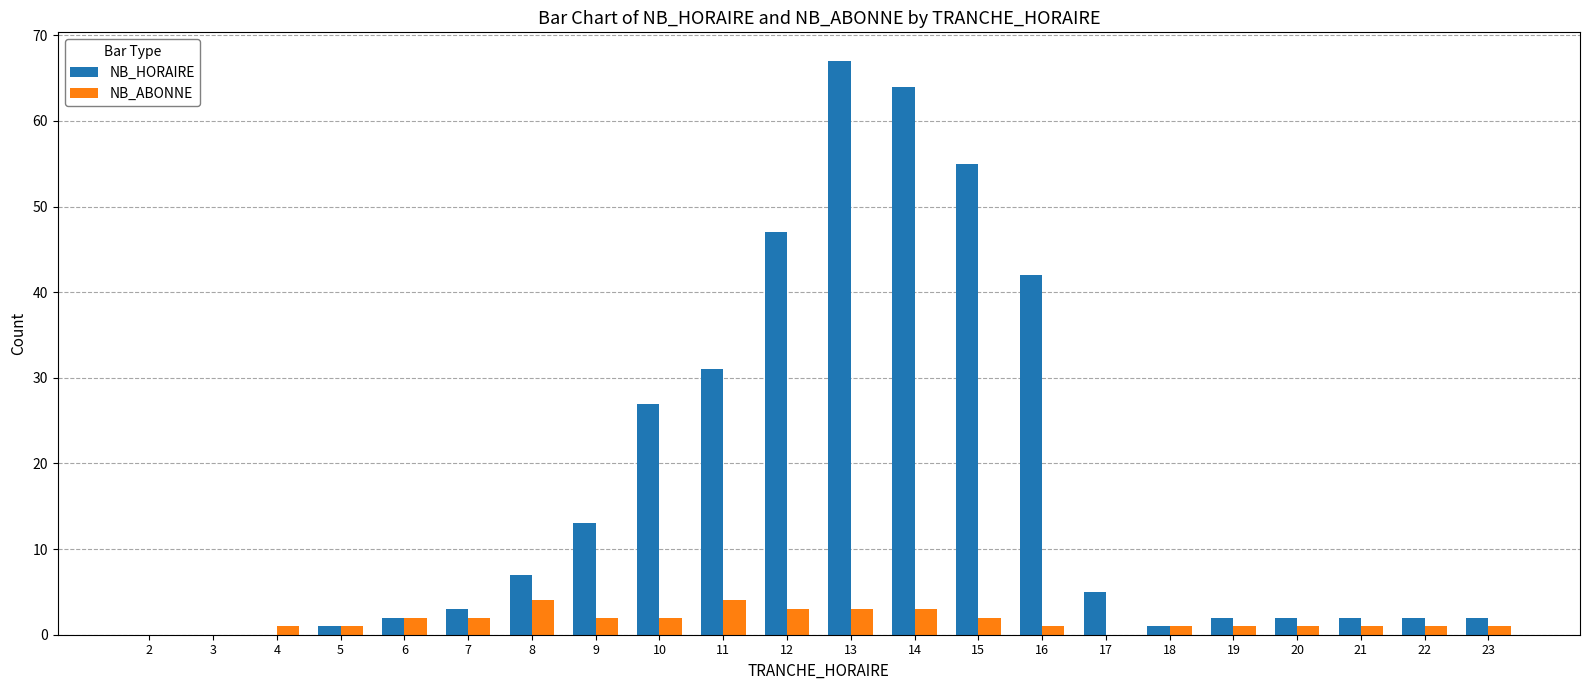

Read the NB_HORAIRE value at 7.

3